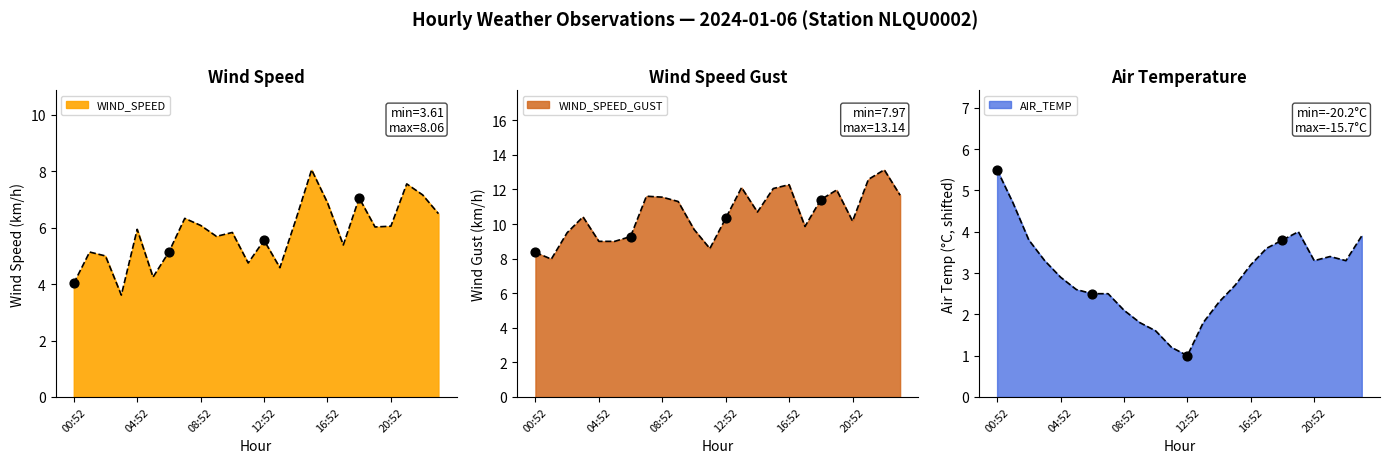

What are all the series names shown in the legend?

WIND_SPEED, WIND_SPEED_GUST, AIR_TEMP